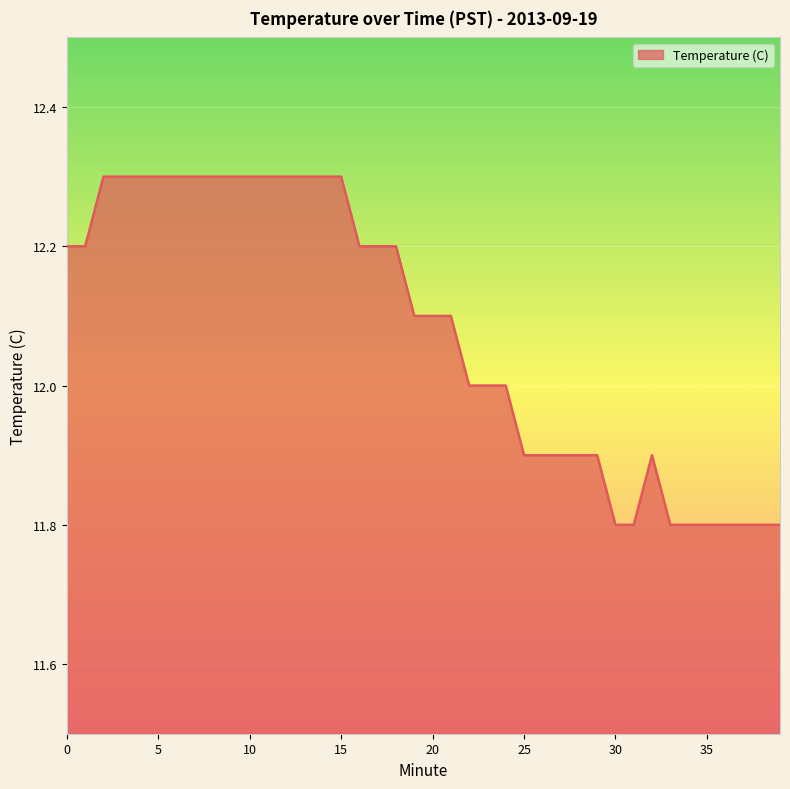

Does the chart have visible grid lines?

Yes